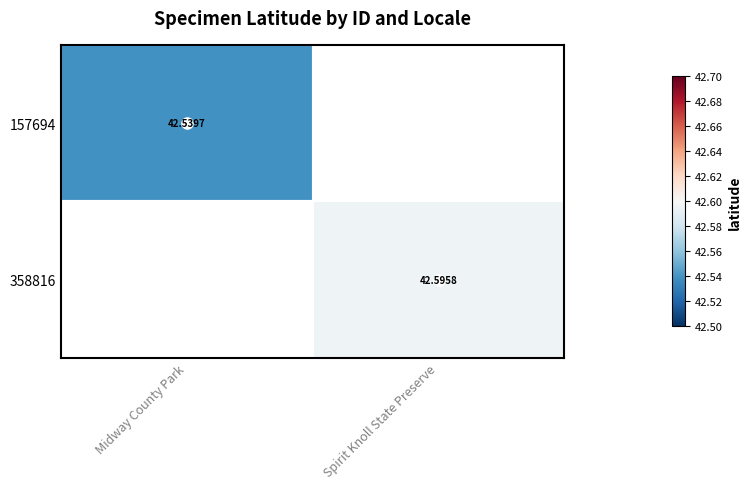

Is the value of 157694 at Midway County Park greater than the value of 358816 at Spirit Knoll State Preserve?

No